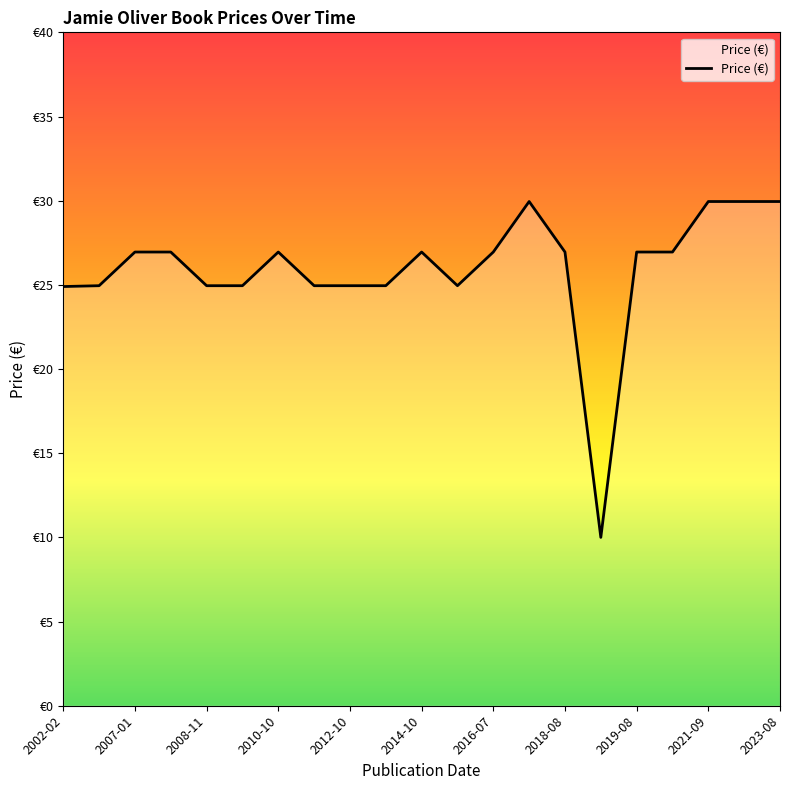

What is the greatest value displayed?

29.9